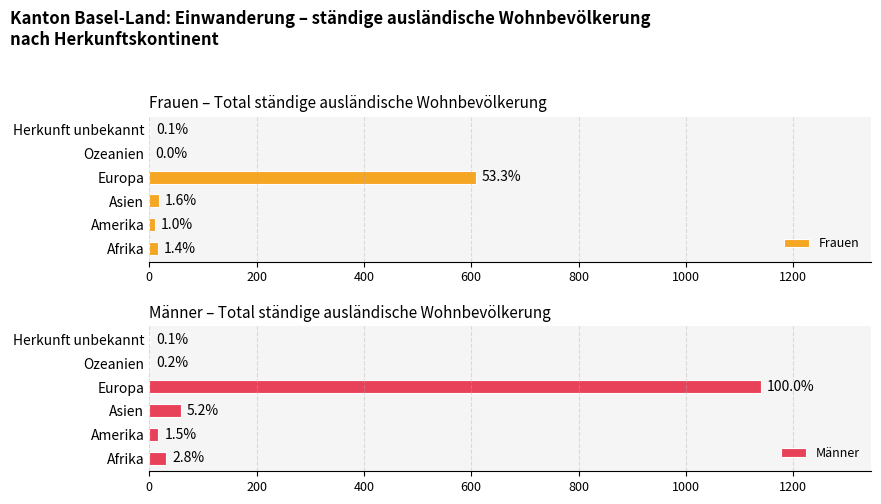

Between Europa and Asien, which is larger?

Europa